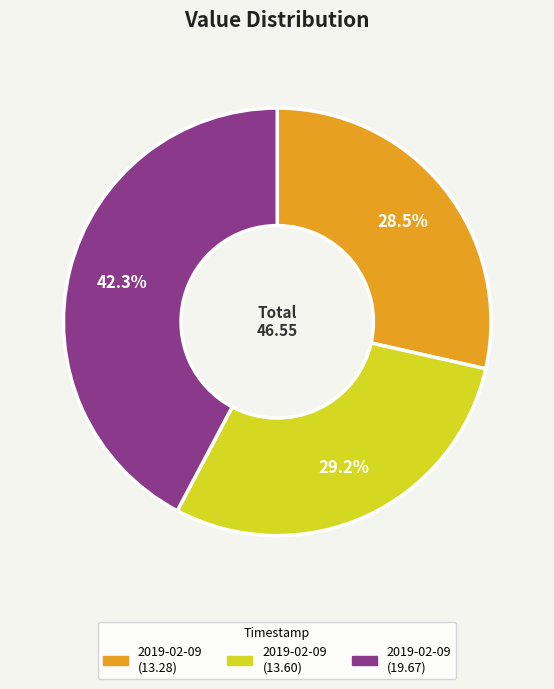

Is there a majority slice in this chart?

No